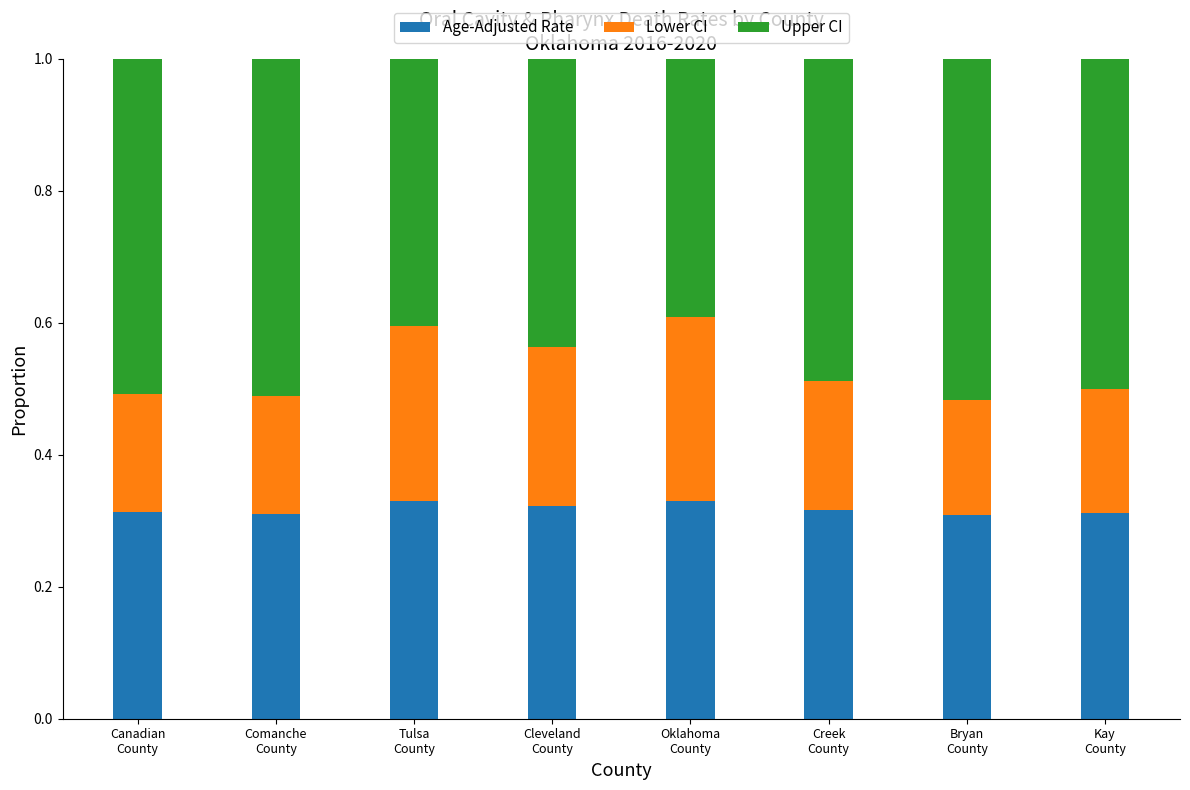

Count the Age-Adjusted Rate values in the range 0 to 1.

8